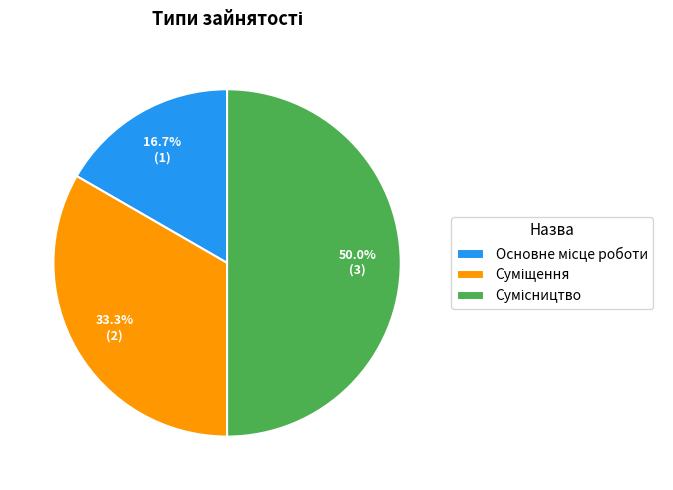

Count the number of slices in the pie.

3